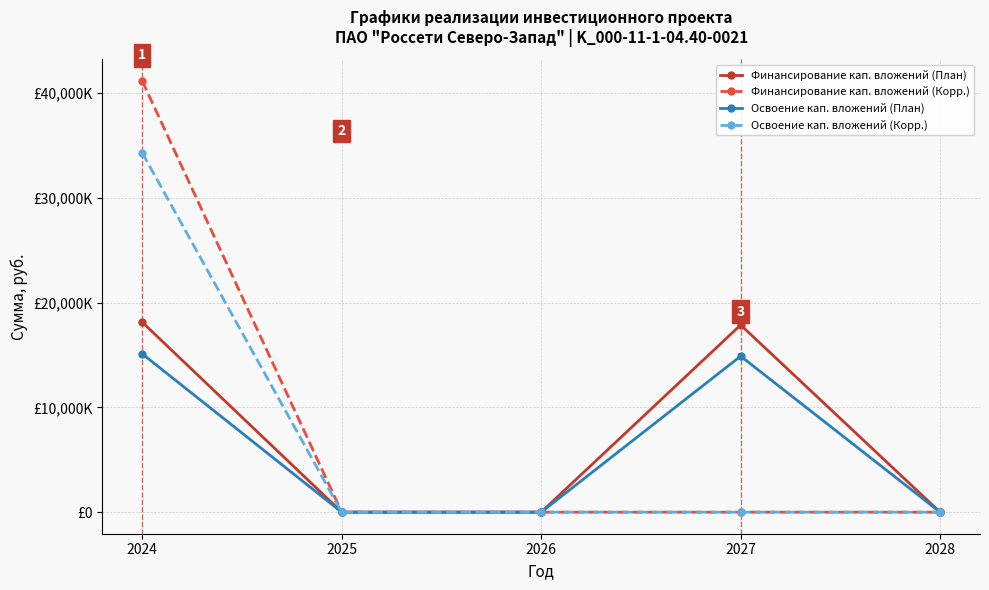

True or false: Финансирование кап. вложений (Корр.) has more than 1 points higher than both neighbors.

False